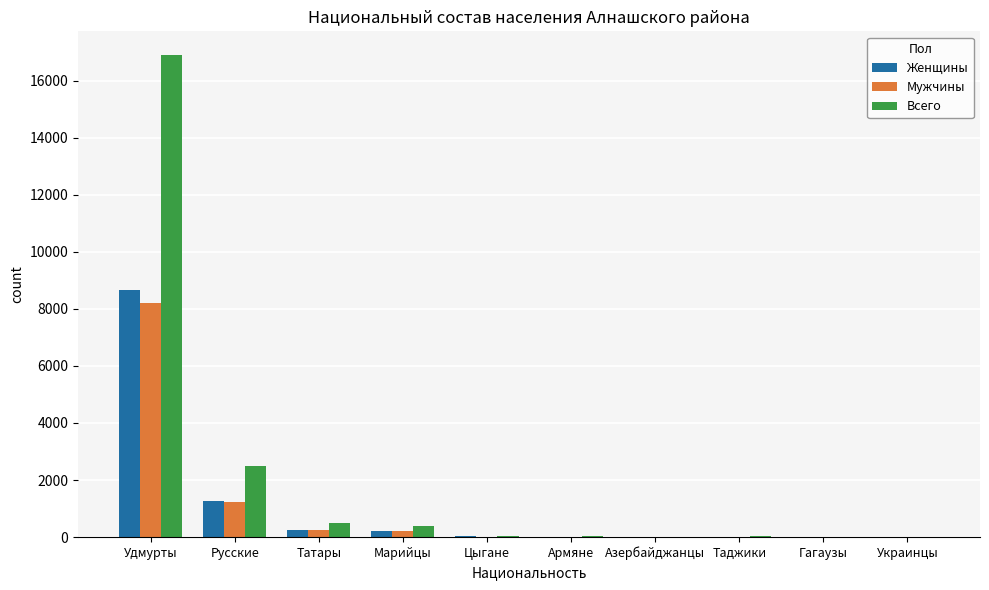

Count the number of data series in this chart.

3